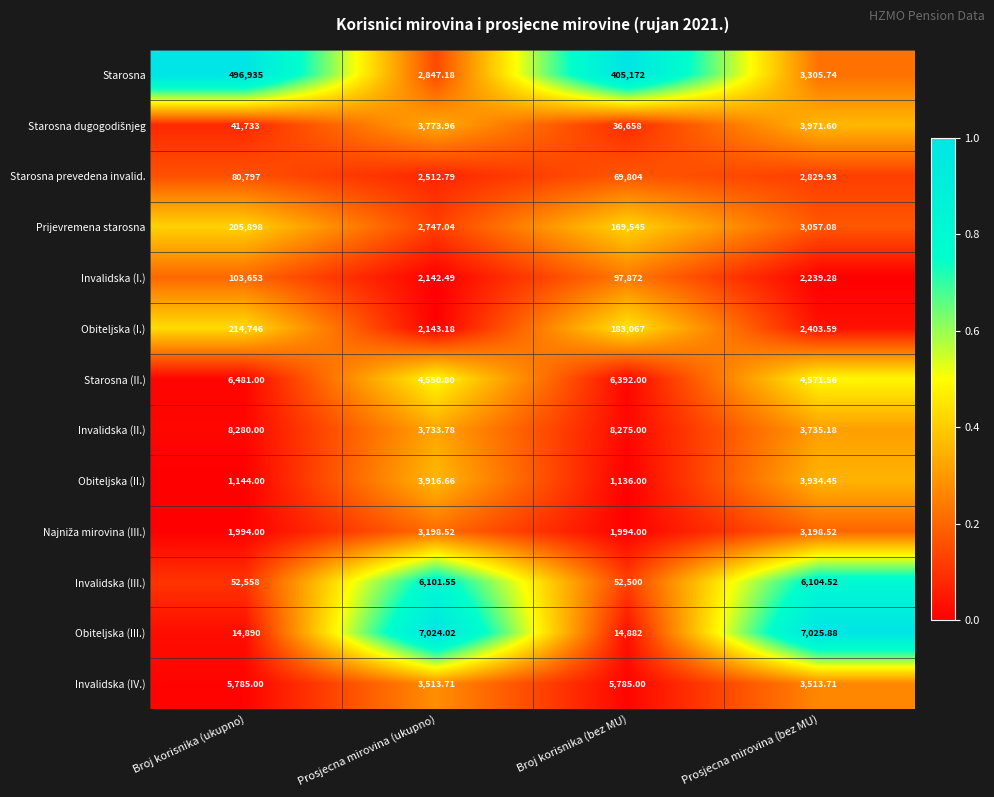

At which category does the chart reach its peak across all series?

Broj korisnika (ukupno)